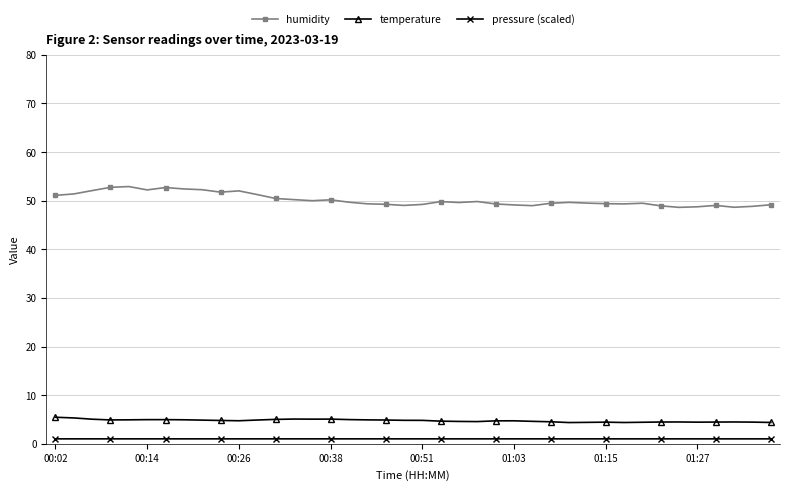

True or false: pressure (scaled) and temperature intersect in this chart.

False